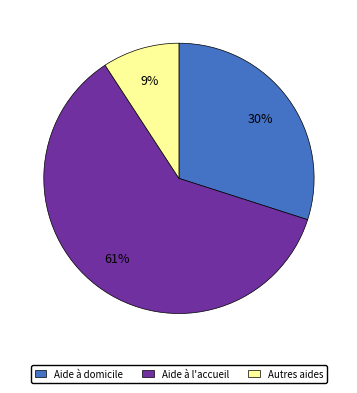

How many segments does this pie chart have?

3